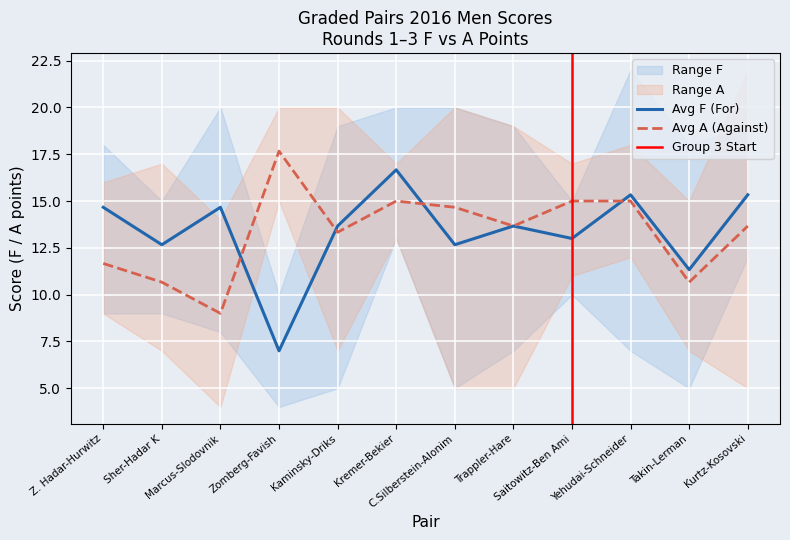

Is this an area chart (filled region under the line)?

No